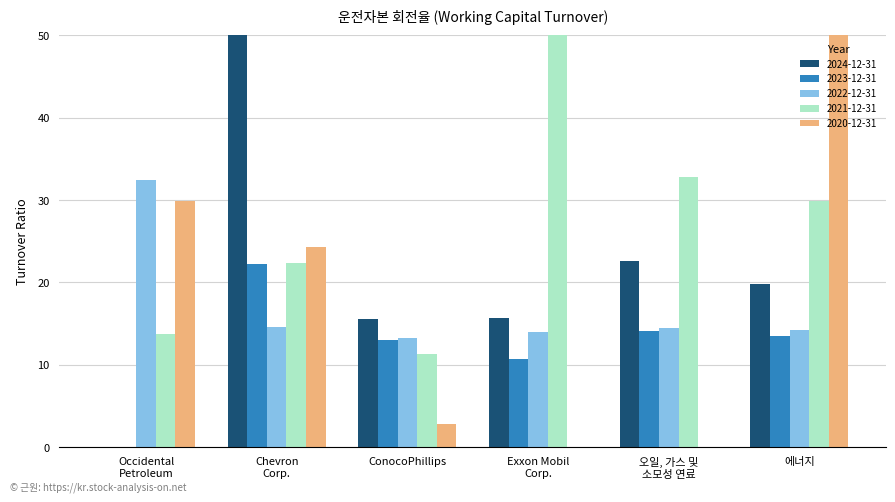

Is the value of 2023-12-31 at Exxon Mobil
Corp. greater than the value of 2024-12-31 at ConocoPhillips?

No